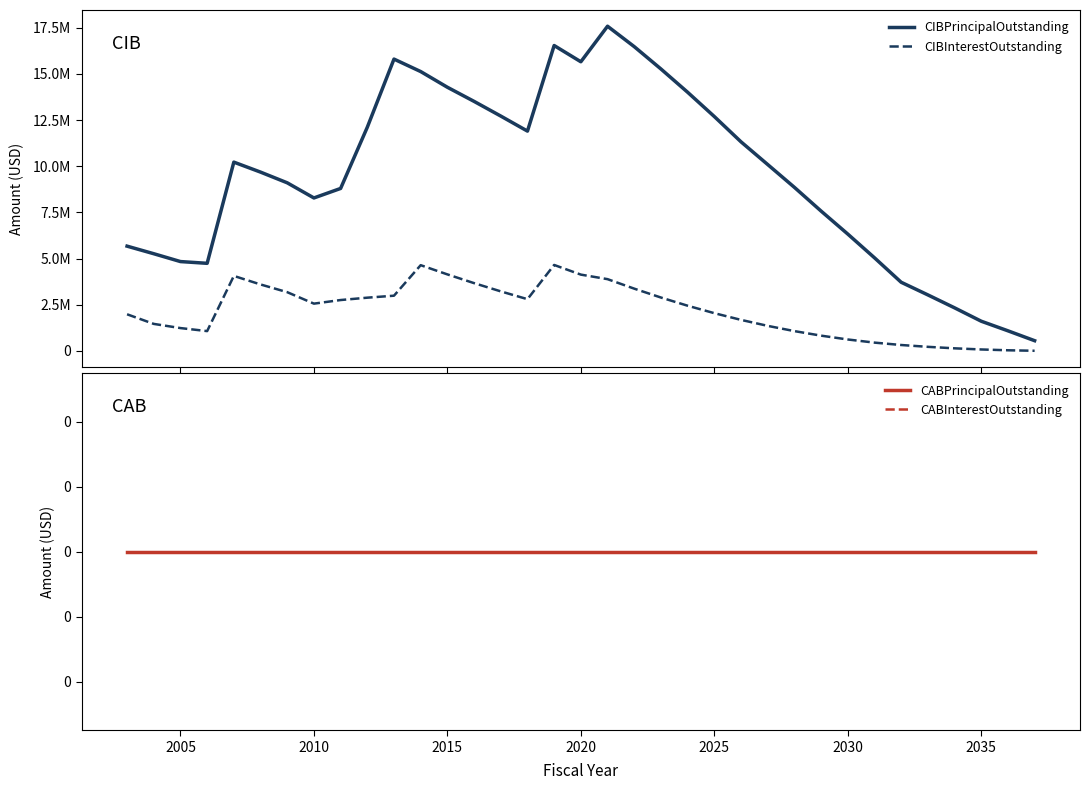

True or false: CIBInterestOutstanding has more than 1 points higher than both neighbors.

True